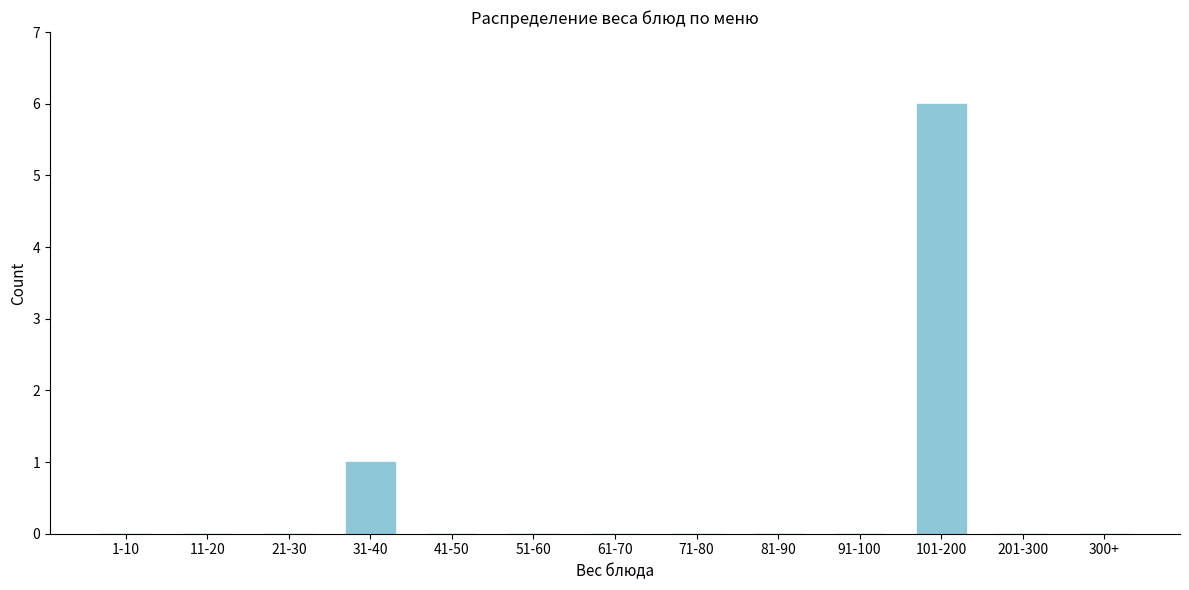

Reading left to right, transcribe all the data shown in this chart.

1-10=0	11-20=0	21-30=0	31-40=1	41-50=0	51-60=0	61-70=0	71-80=0	81-90=0	91-100=0	101-200=6	201-300=0	300+=0